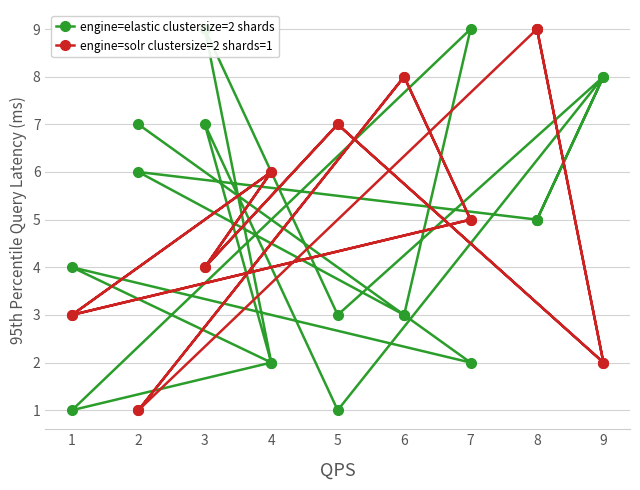

Rank the series by their average value, from lowest to highest.

engine=elastic clustersize=2 shards, engine=solr clustersize=2 shards=1